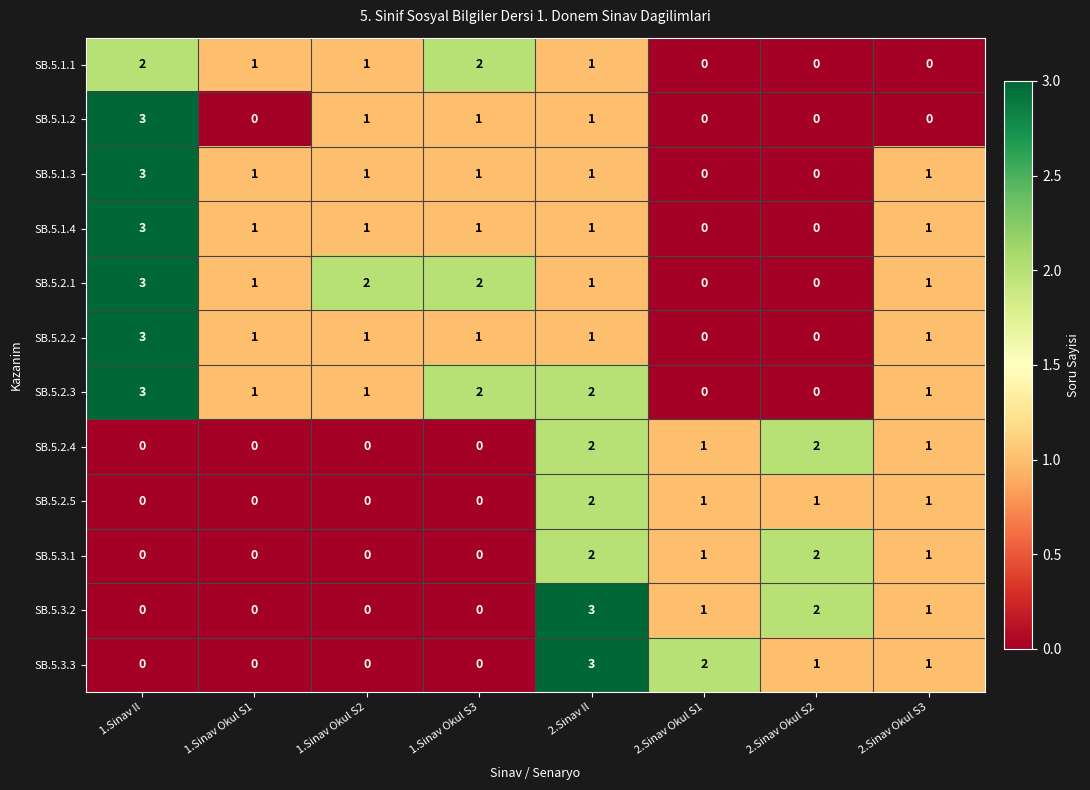

How many SB.5.1.1 values are between 0 and 2?

8